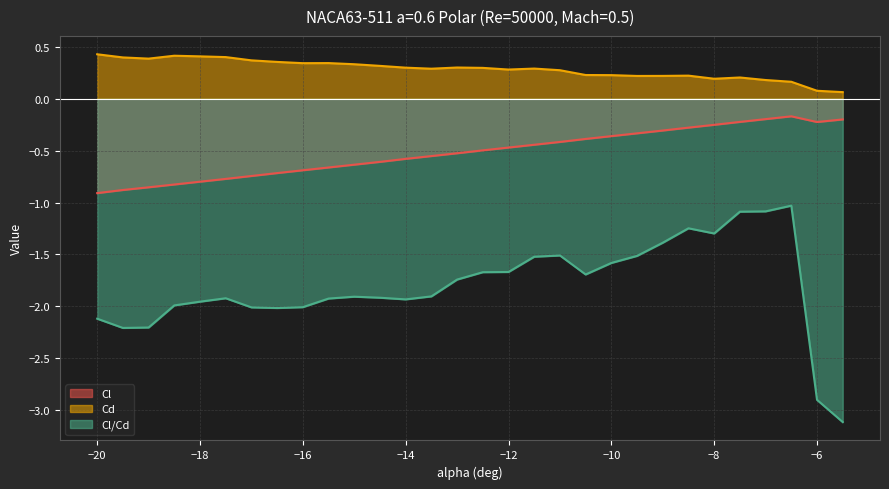

Reading left to right, what are all the values shown in this chart?

Cl: -20.0=-0.9	-19.5=-0.9	-19.0=-0.9	-18.5=-0.8	-18.0=-0.8	-17.5=-0.8	-17.0=-0.7	-16.5=-0.7	-16.0=-0.7	-15.5=-0.7	-15.0=-0.6	-14.5=-0.6	-14.0=-0.6	-13.5=-0.6	-13.0=-0.5	-12.5=-0.5	-12.0=-0.5	-11.5=-0.4	-11.0=-0.4	-10.5=-0.4	-10.0=-0.4	-9.5=-0.3	-9.0=-0.3	-8.5=-0.3	-8.0=-0.3	-7.5=-0.2	-7.0=-0.2	-6.5=-0.2	-6.0=-0.2	-5.5=-0.2
Cd: -20.0=0.4	-19.5=0.4	-19.0=0.4	-18.5=0.4	-18.0=0.4	-17.5=0.4	-17.0=0.4	-16.5=0.4	-16.0=0.3	-15.5=0.3	-15.0=0.3	-14.5=0.3	-14.0=0.3	-13.5=0.3	-13.0=0.3	-12.5=0.3	-12.0=0.3	-11.5=0.3	-11.0=0.3	-10.5=0.2	-10.0=0.2	-9.5=0.2	-9.0=0.2	-8.5=0.2	-8.0=0.2	-7.5=0.2	-7.0=0.2	-6.5=0.2	-6.0=0.1	-5.5=0.1
Cl/Cd: -20.0=-2.1	-19.5=-2.2	-19.0=-2.2	-18.5=-2.0	-18.0=-2.0	-17.5=-1.9	-17.0=-2.0	-16.5=-2.0	-16.0=-2.0	-15.5=-1.9	-15.0=-1.9	-14.5=-1.9	-14.0=-1.9	-13.5=-1.9	-13.0=-1.7	-12.5=-1.7	-12.0=-1.7	-11.5=-1.5	-11.0=-1.5	-10.5=-1.7	-10.0=-1.6	-9.5=-1.5	-9.0=-1.4	-8.5=-1.2	-8.0=-1.3	-7.5=-1.1	-7.0=-1.1	-6.5=-1.0	-6.0=-2.9	-5.5=-3.1